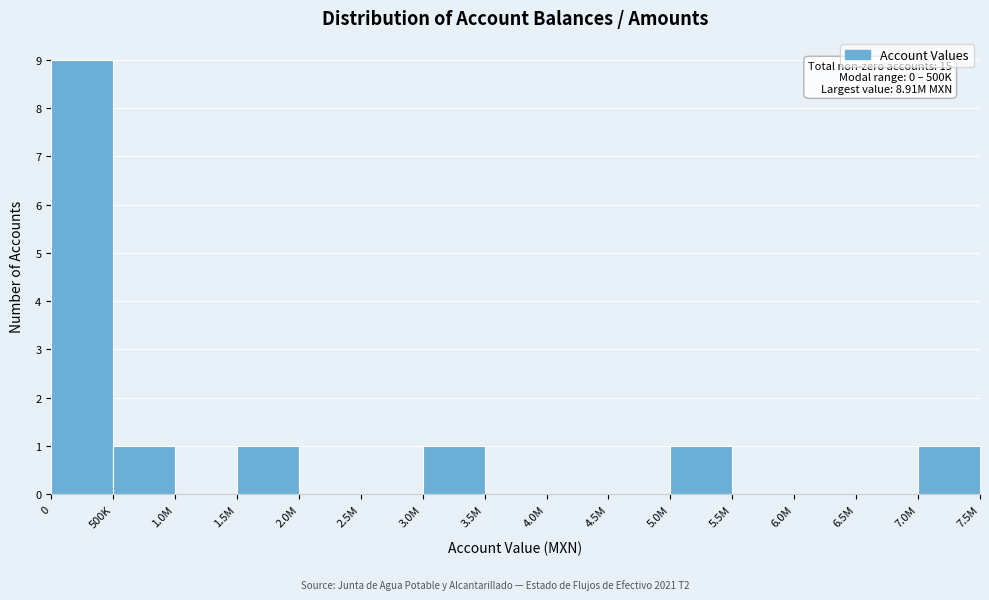

Reading left to right, list all the values displayed in this chart.

0=9	500K=1	1.0M=0	1.5M=1	2.0M=0	2.5M=0	3.0M=1	3.5M=0	4.0M=0	4.5M=0	5.0M=1	5.5M=0	6.0M=0	6.5M=0	7.0M=1